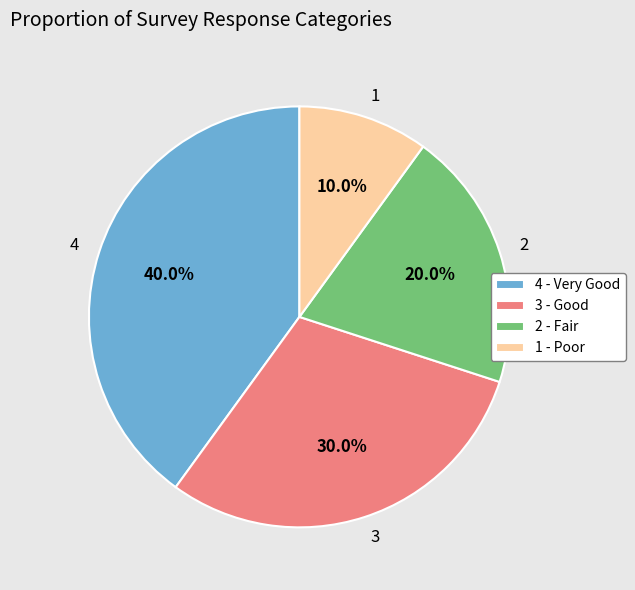

What is the smallest slice in the pie chart?

1